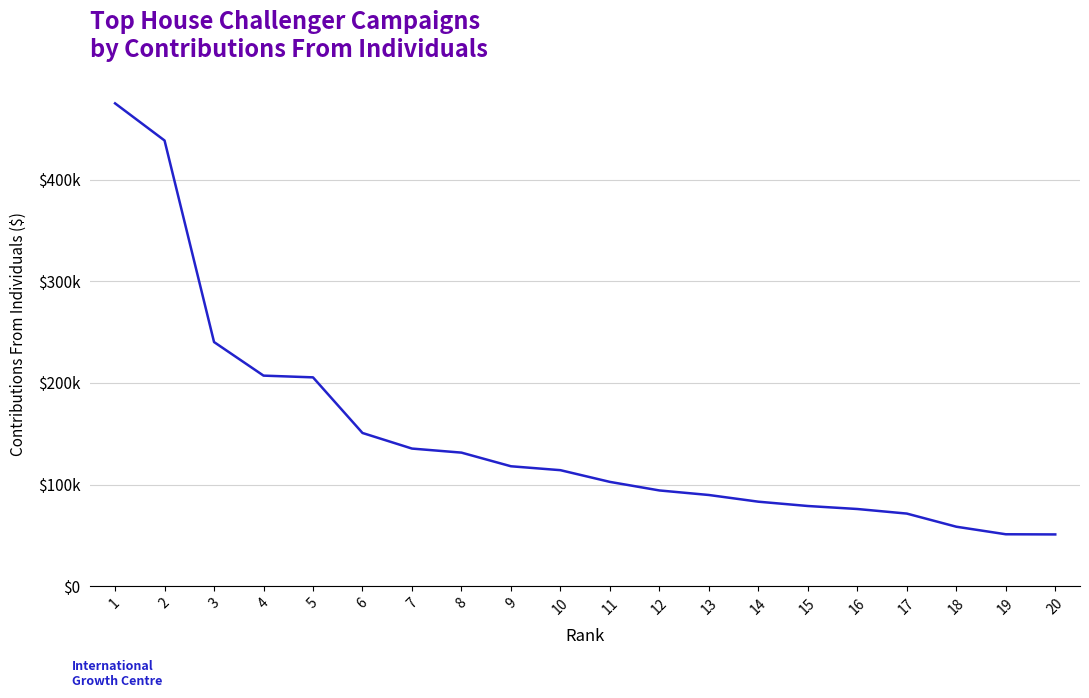

Does the chart have visible grid lines?

Yes